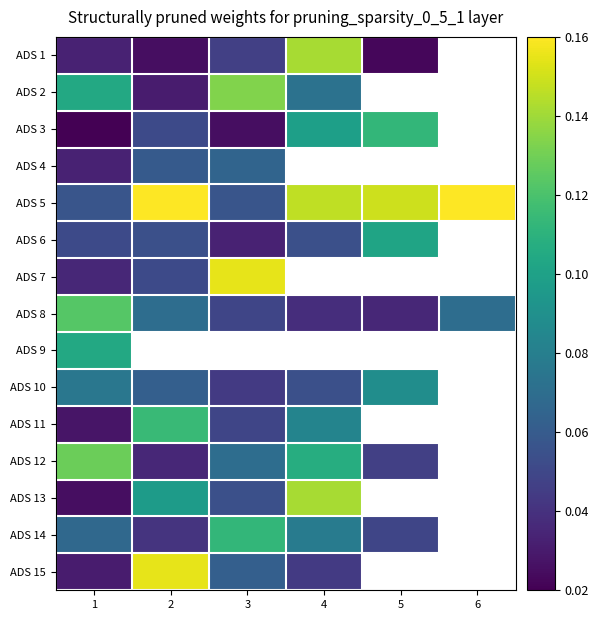

Rank the series by their maximum value, from highest to lowest.

ADS 5, ADS 7, ADS 15, ADS 1, ADS 13, ADS 2, ADS 12, ADS 8, ADS 11, ADS 3, ADS 14, ADS 9, ADS 6, ADS 10, ADS 4